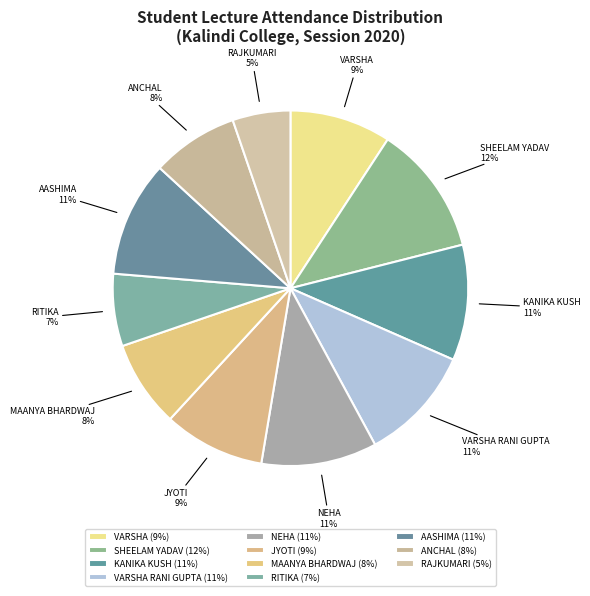

To the nearest percent, what is the difference between the largest and smallest slice percentages?

7%